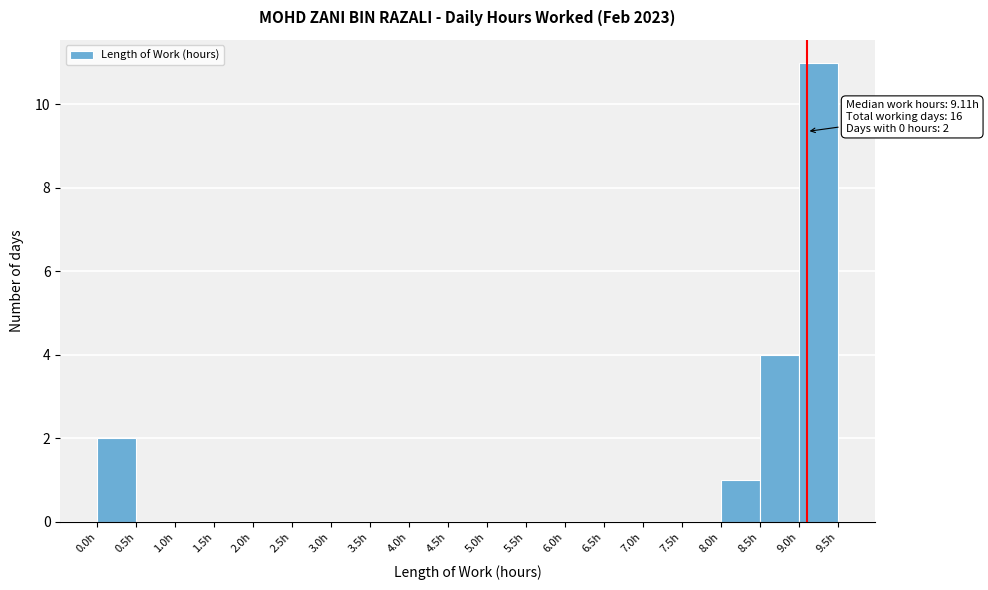

Which range on the x-axis has the tallest bar?

9.0 to 9.5